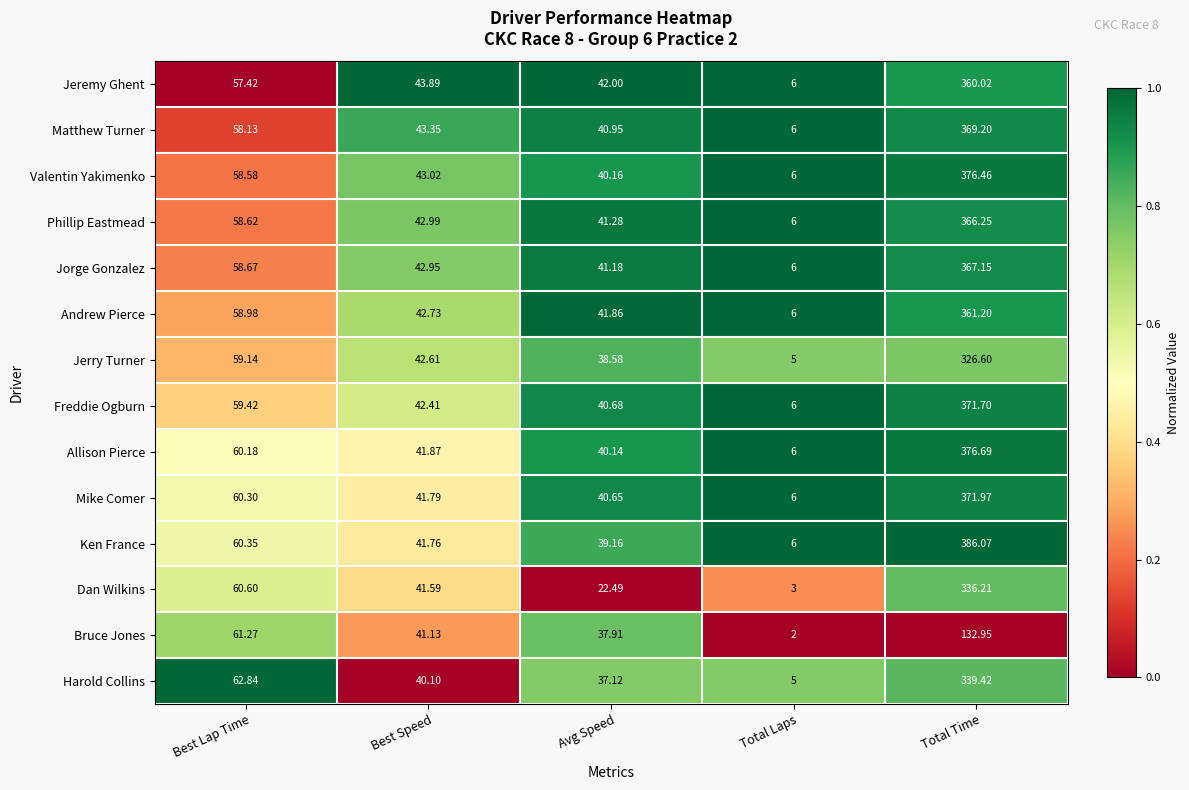

What is the maximum value shown in the chart?

386.1